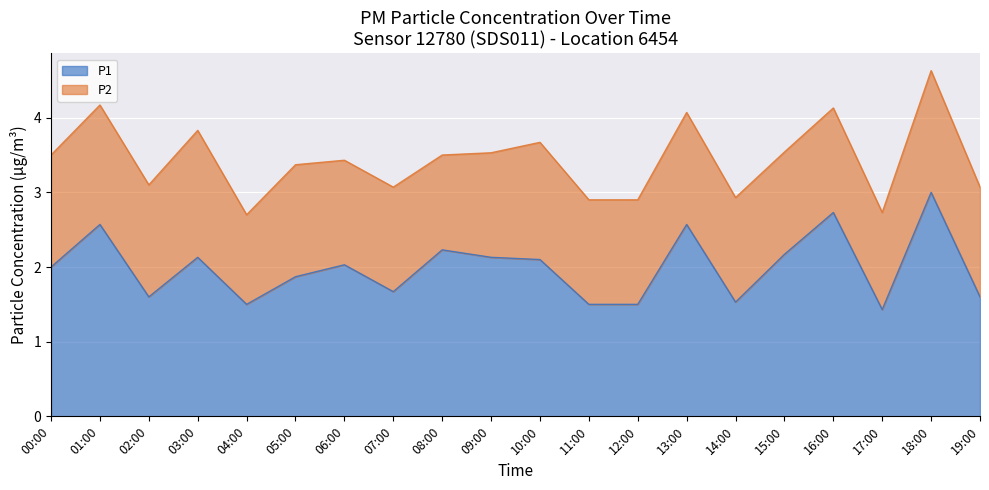

What is the smallest value displayed?

1.4